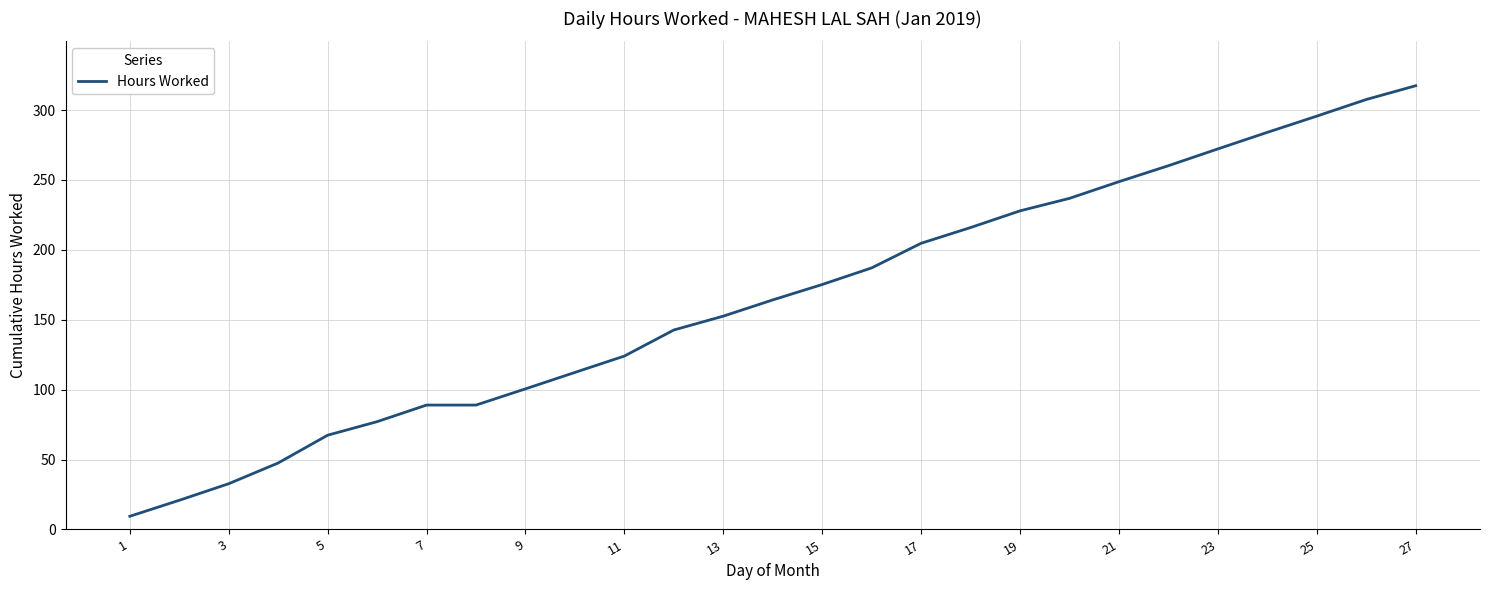

What is the difference between the maximum and minimum values?

308.0